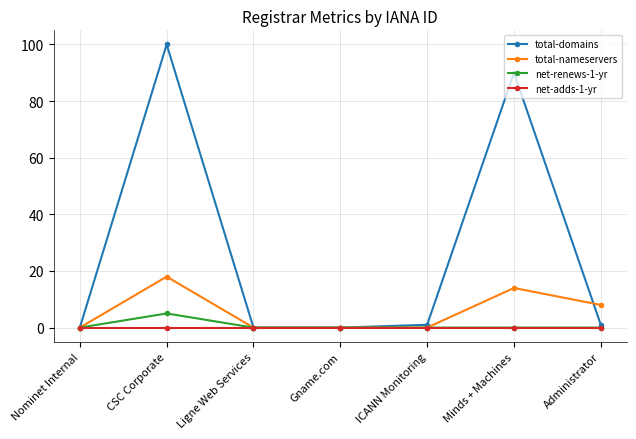

Which category has the highest value across all series?

CSC Corporate